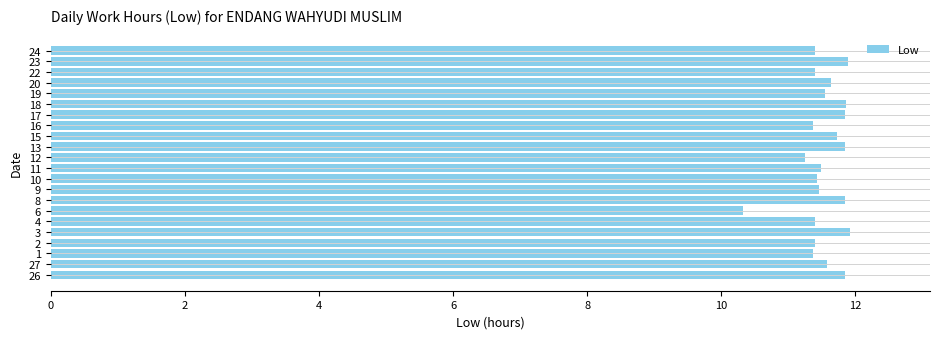

Between 6 and 17, which is larger?

17